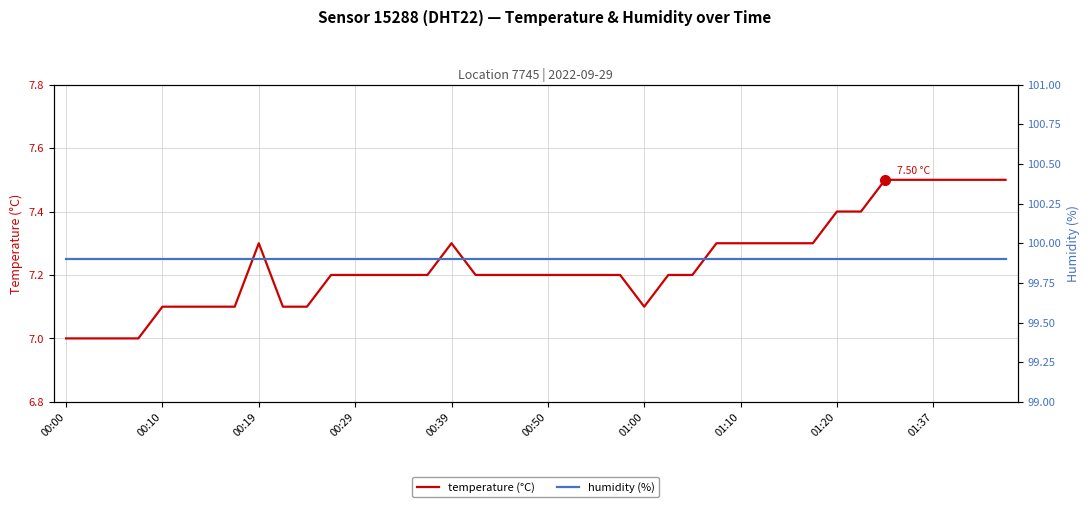

Is this an area chart (filled region under the line)?

No